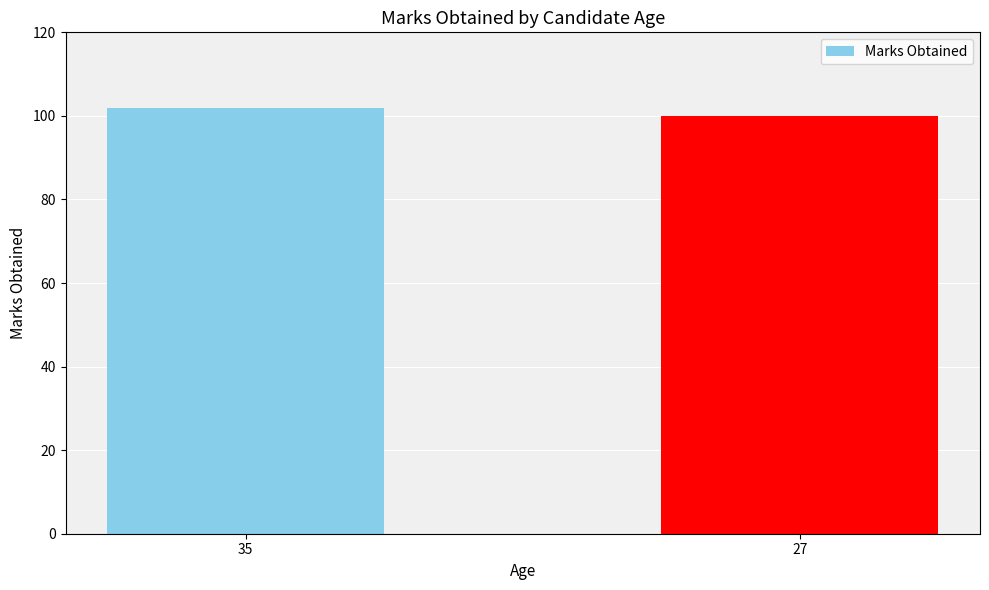

Which label corresponds to the smallest value in the chart?

27